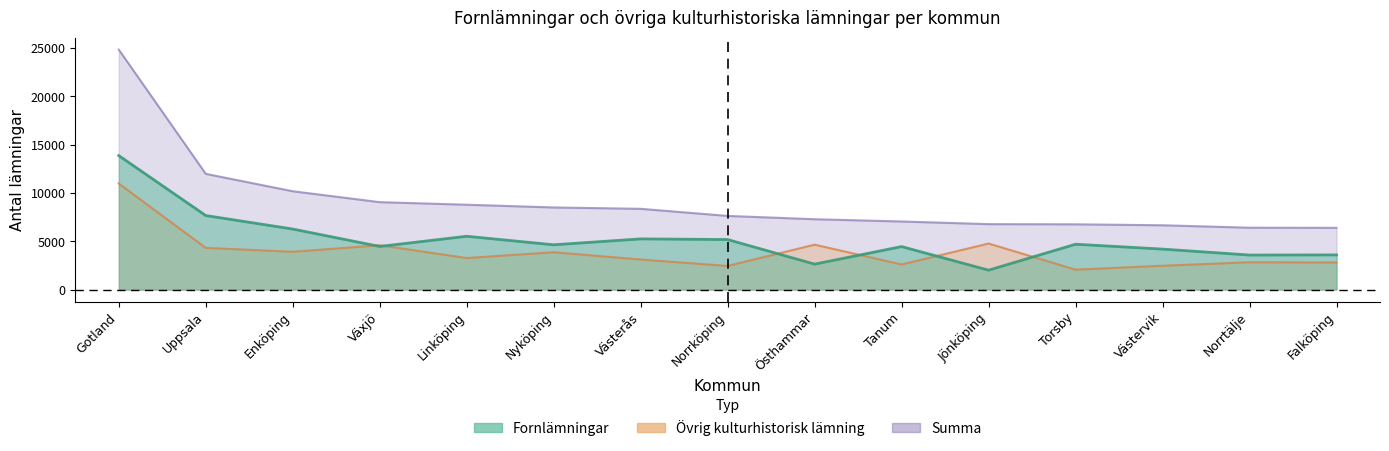

True or false: Summa has more than 0 points higher than both neighbors.

False